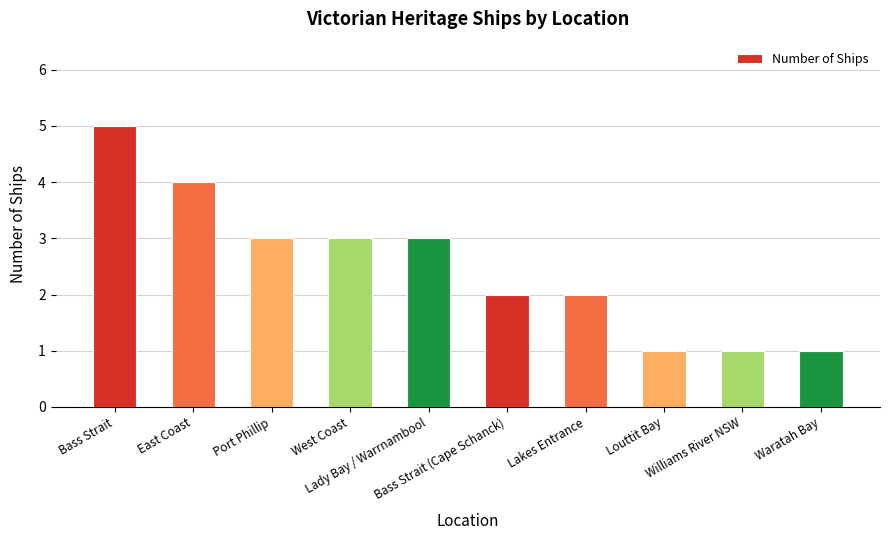

How many data points are less than 3?

5